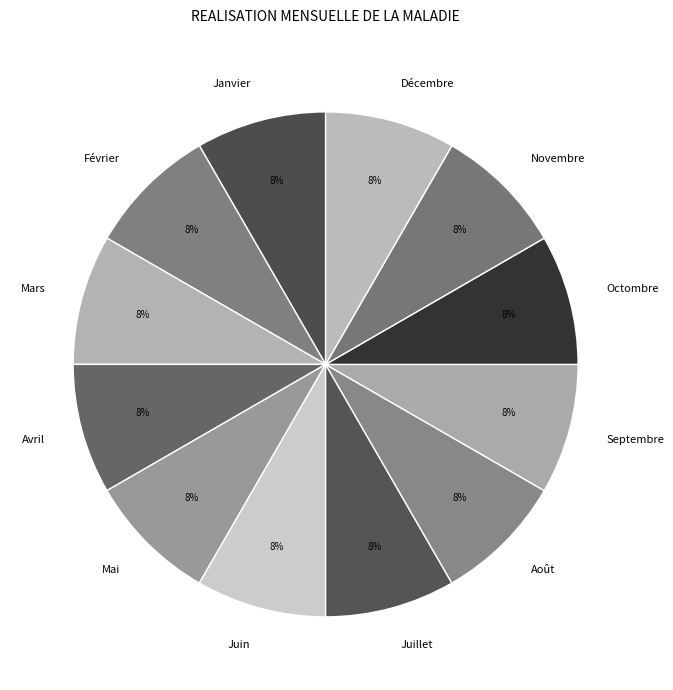

Combined, do Février and Novembre account for over 50%?

No